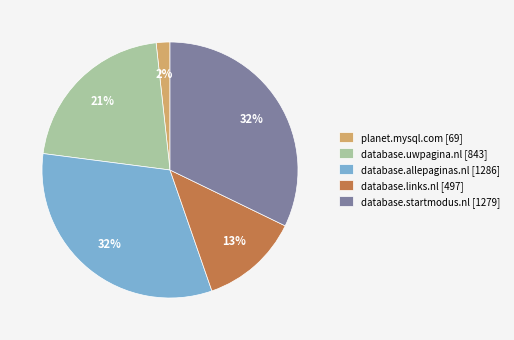

What is the smallest slice in the pie chart?

planet.mysql.com [69]